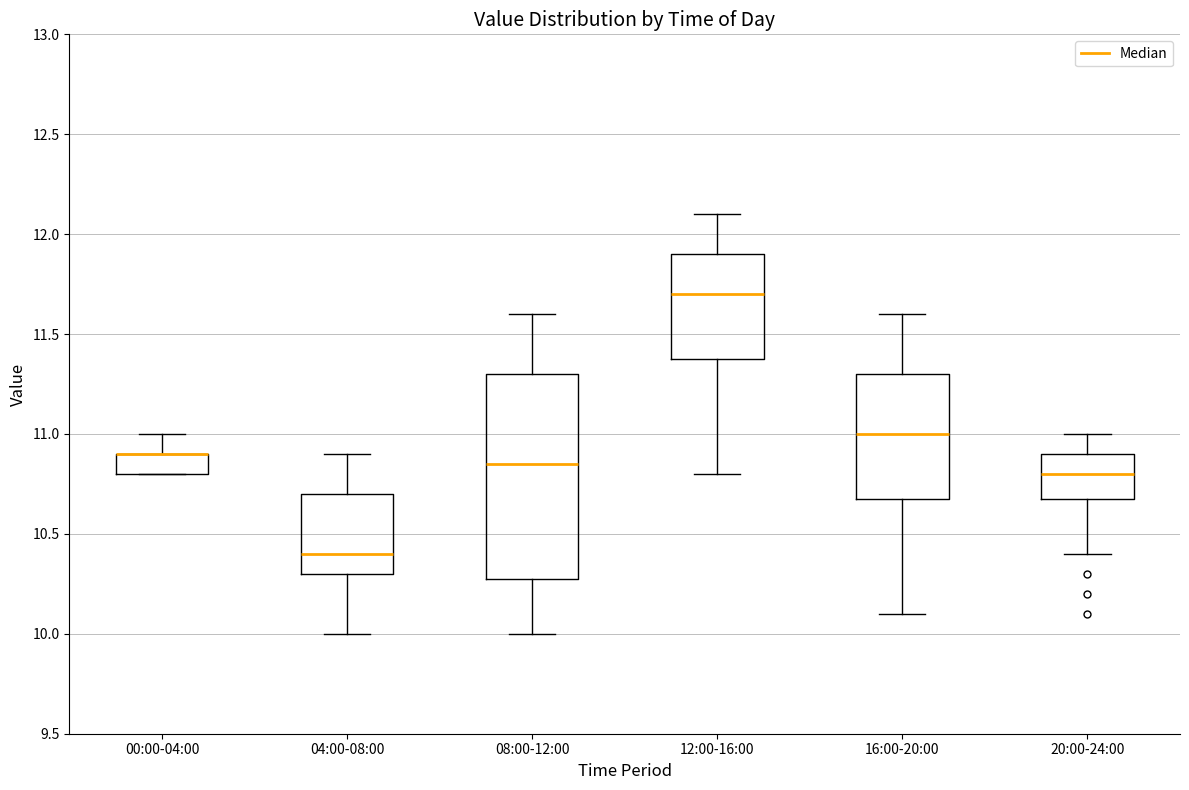

Reading left to right, read every box against the y-axis: the position of its median line, the range the box covers, and the ends of its whiskers. The values are not printed on the chart, so give them approximately, as read against the axis.

00:00-04:00: median 10.90 (drawn on the box's upper edge), box 10.80 to 10.90, whiskers 10.80 to 11.00
04:00-08:00: median 10.40, box 10.30 to 10.70, whiskers 10.00 to 10.90
08:00-12:00: median 10.85, box 10.30 to 11.30, whiskers 10.00 to 11.60
12:00-16:00: median 11.70, box 11.40 to 11.90, whiskers 10.80 to 12.10
16:00-20:00: median 11.00, box 10.70 to 11.30, whiskers 10.10 to 11.60
20:00-24:00: median 10.80, box 10.70 to 10.90, whiskers 10.40 to 11.00